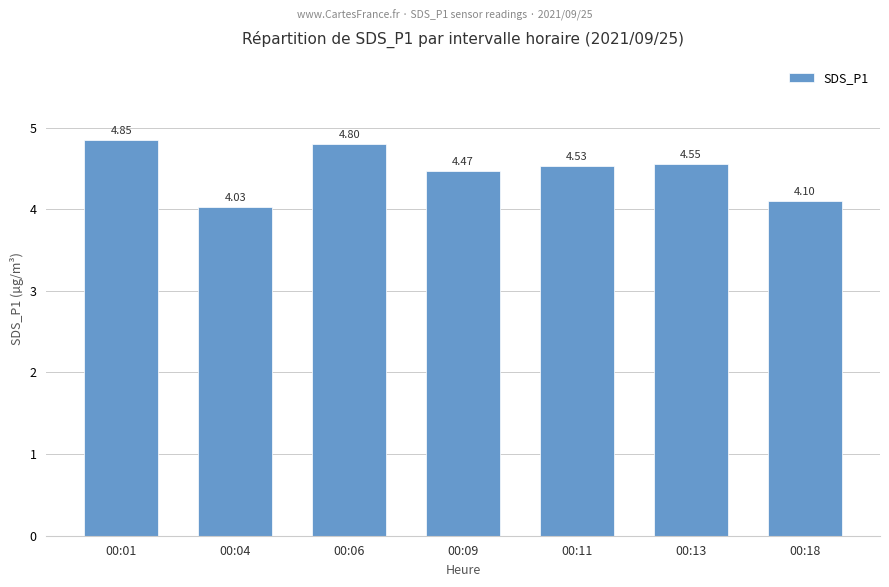

List the labels in order of value, smallest first.

00:04, 00:18, 00:09, 00:11, 00:13, 00:06, 00:01